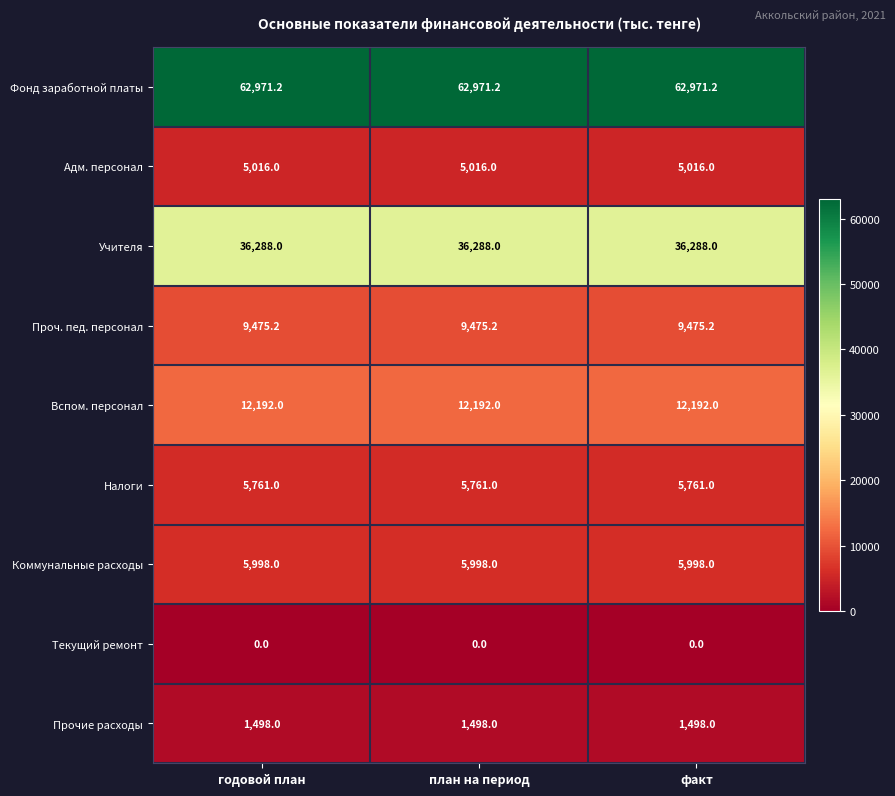

Read the Прочие расходы value at годовой план.

1498.0